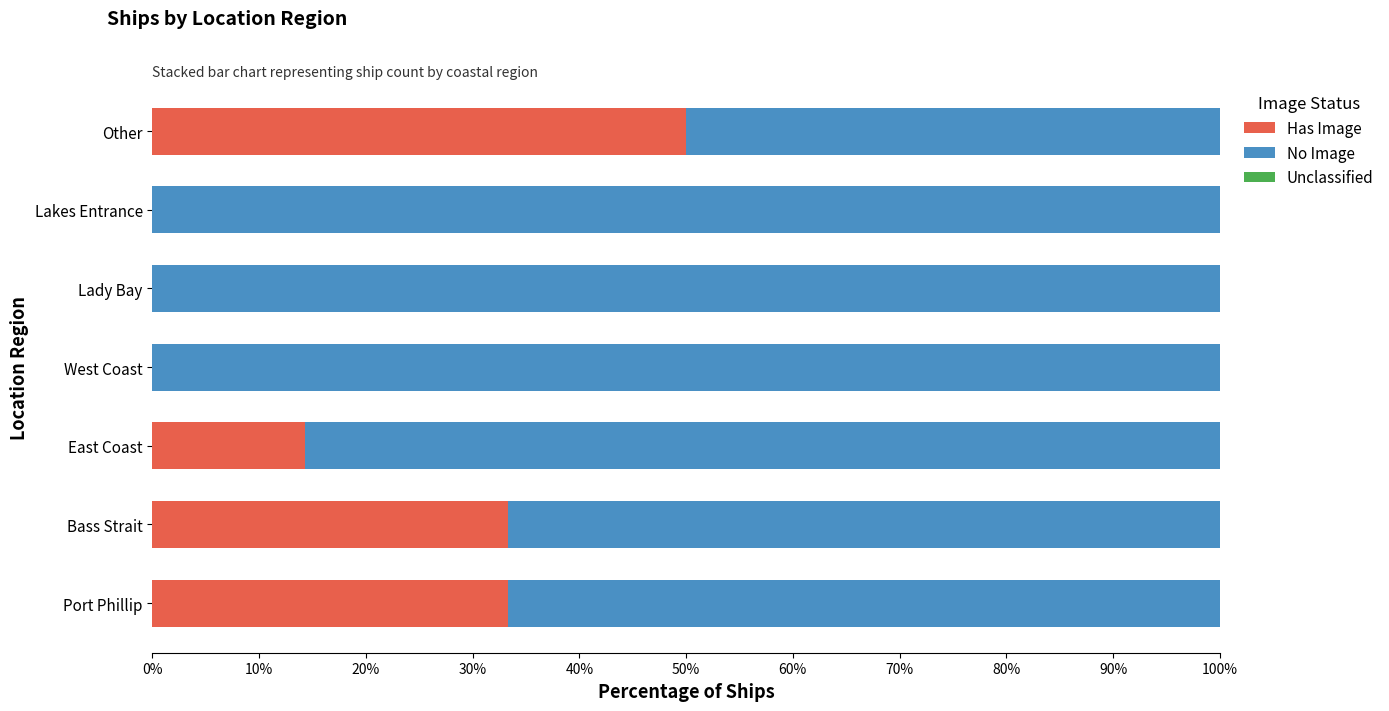

What is the highest value of the Has Image series?

50.0